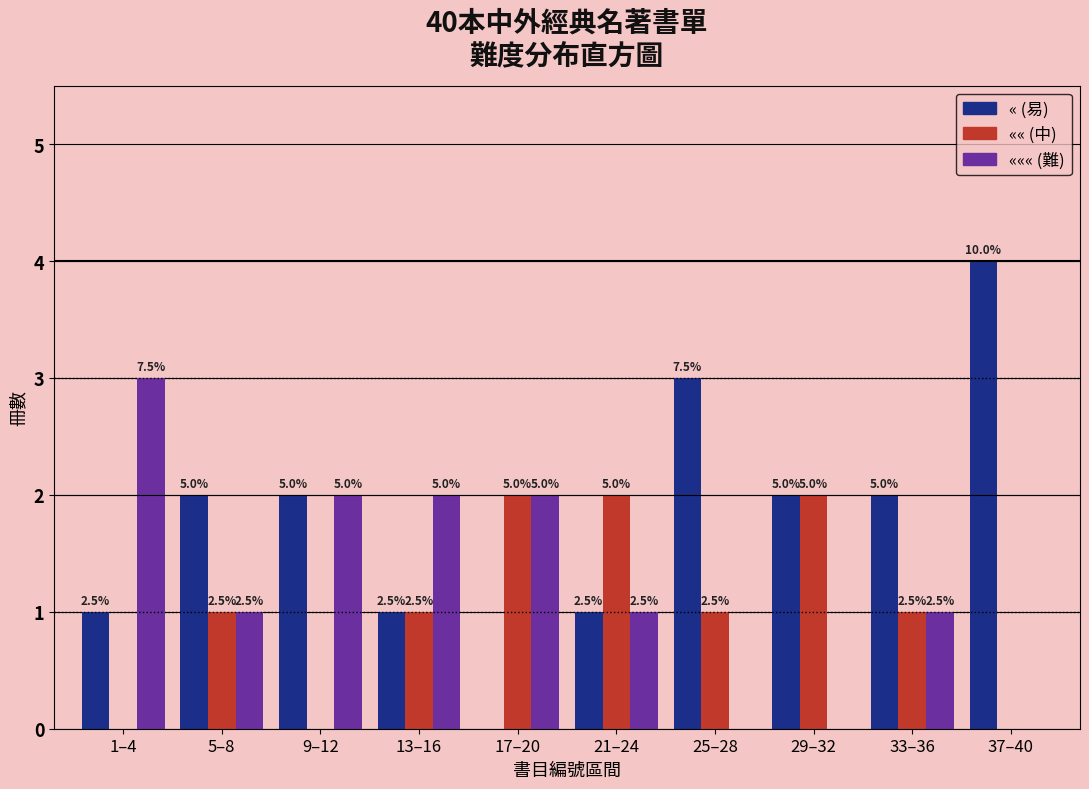

How many groups of bars are there?

10